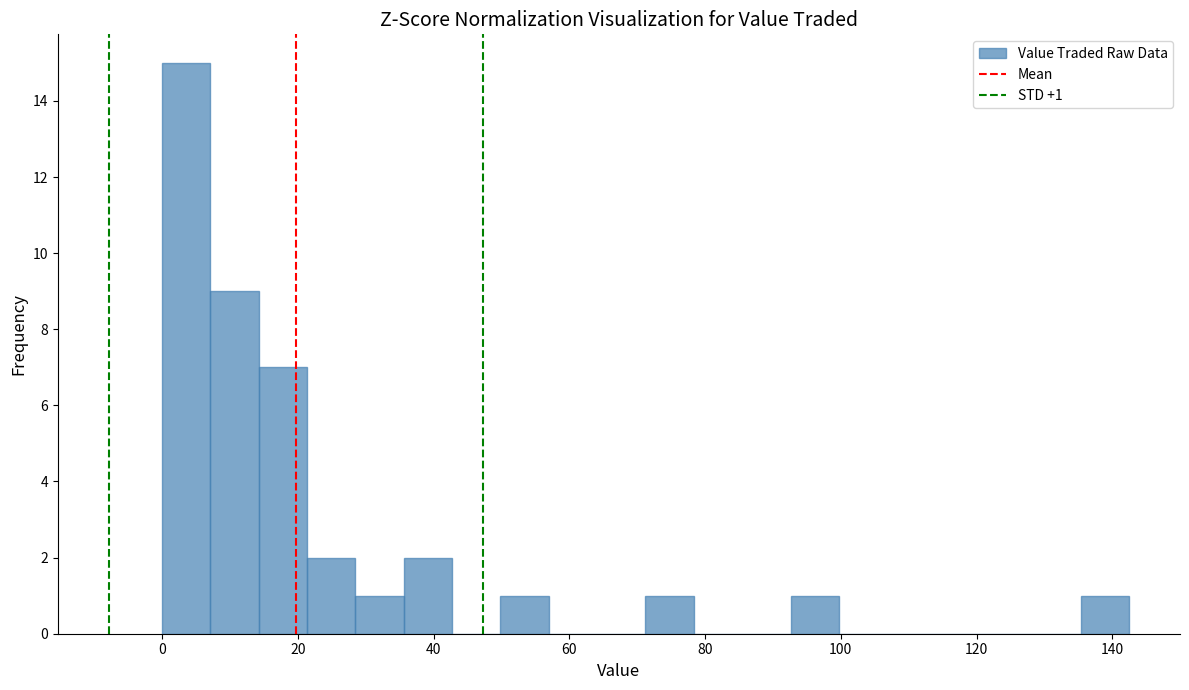

Read against the x-axis, roughly where is the centre of the tallest bar?

4